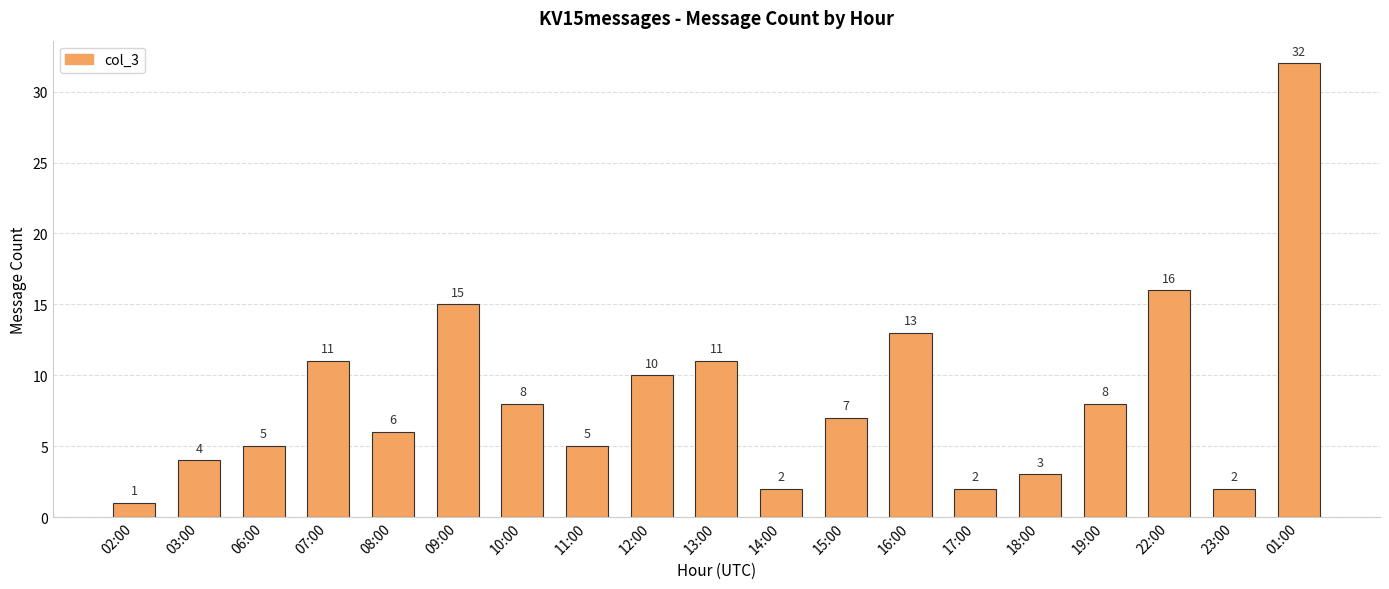

Is it true that the value at 16:00 is 13?

True